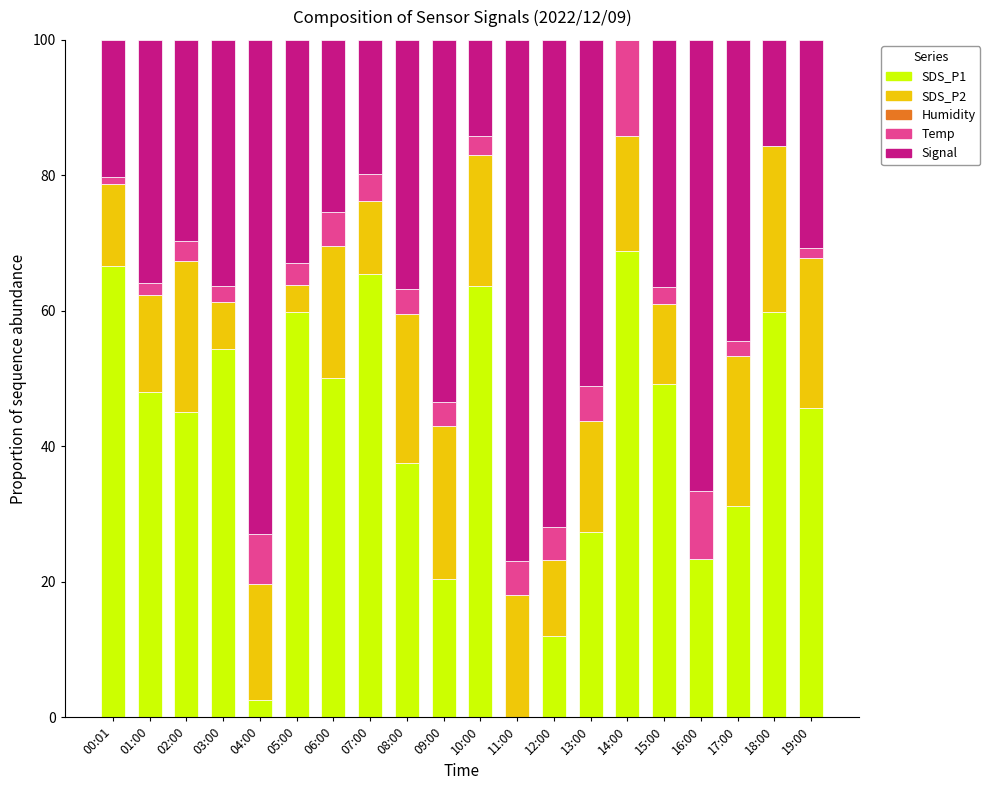

What is the highest value of the SDS_P1 series?

68.8